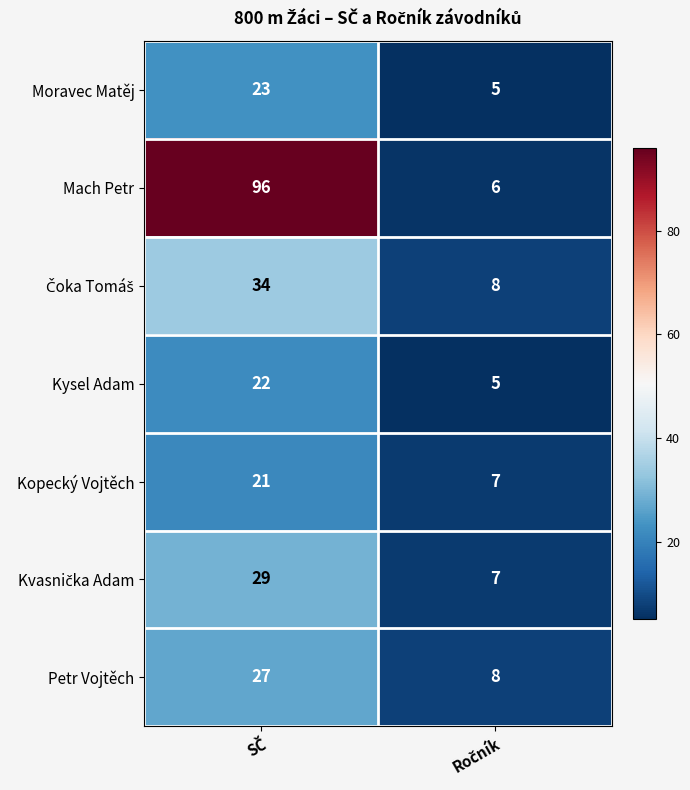

What is the difference between the maximum and minimum values in the Kysel Adam series?

17